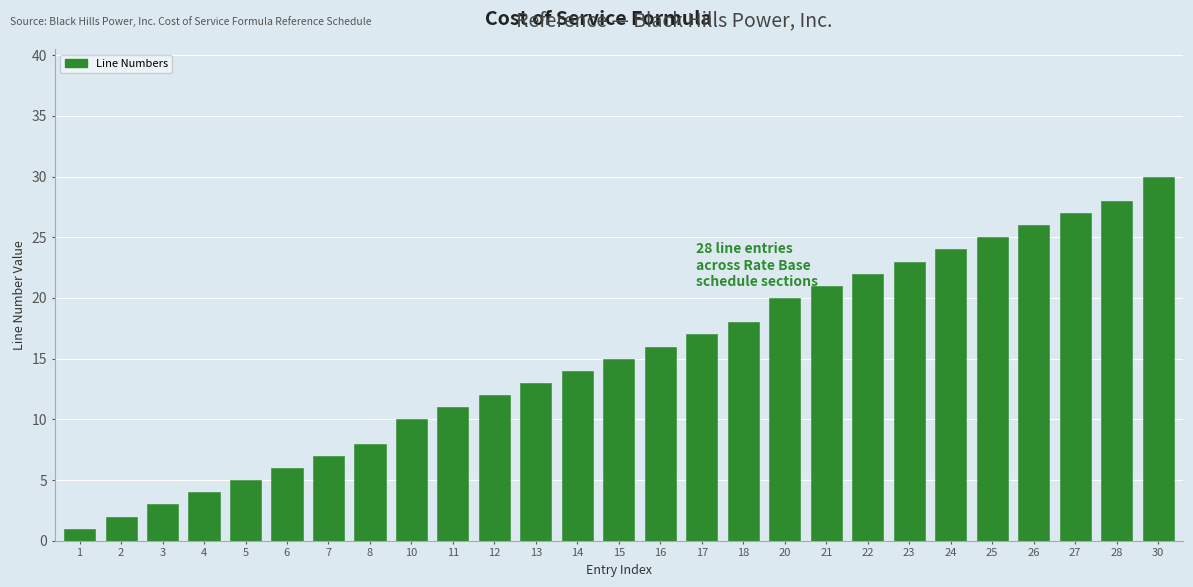

Reading left to right, extract all data points from this chart.

1	2	3	4	5	6	7	8	10	11	12	13	14	15	16	17	18	20	21	22	23	24	25	26	27	28	30